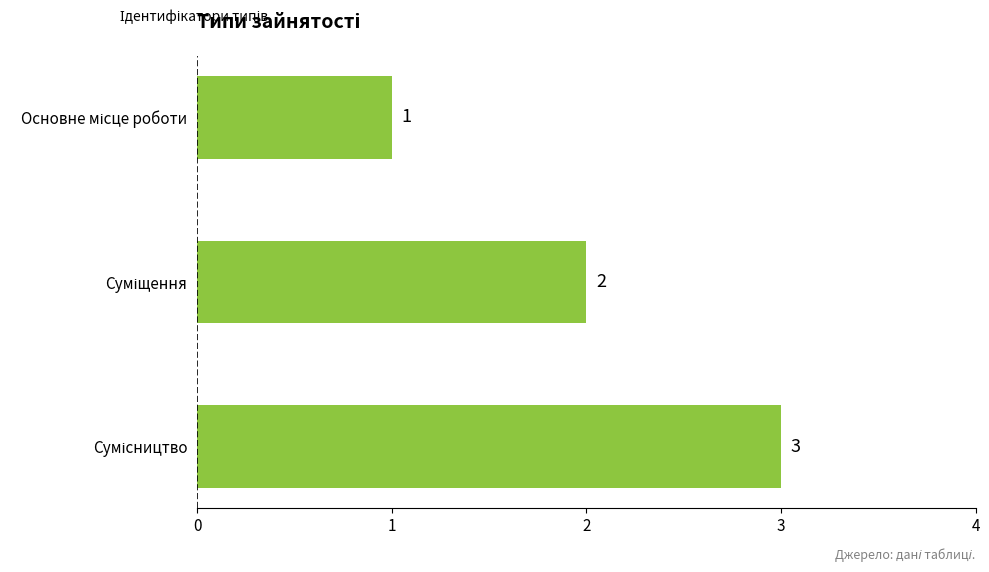

What is the value of the 2nd bar from the top?

2